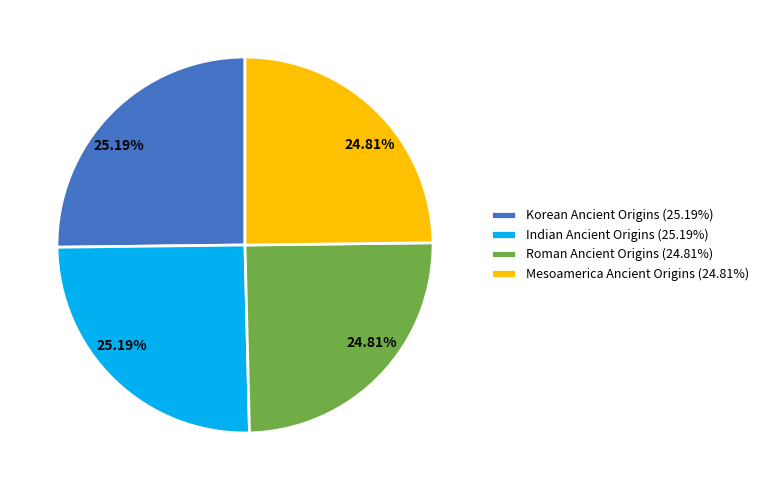

What percentage is the Mesoamerica Ancient Origins slice, to the nearest percent?

25%